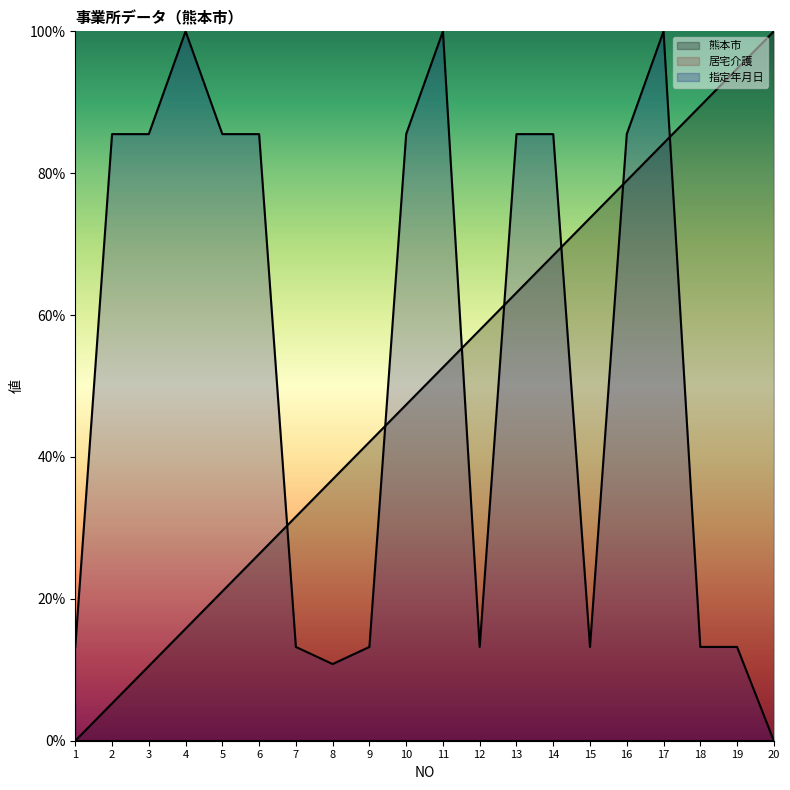

Does the chart have visible grid lines?

No